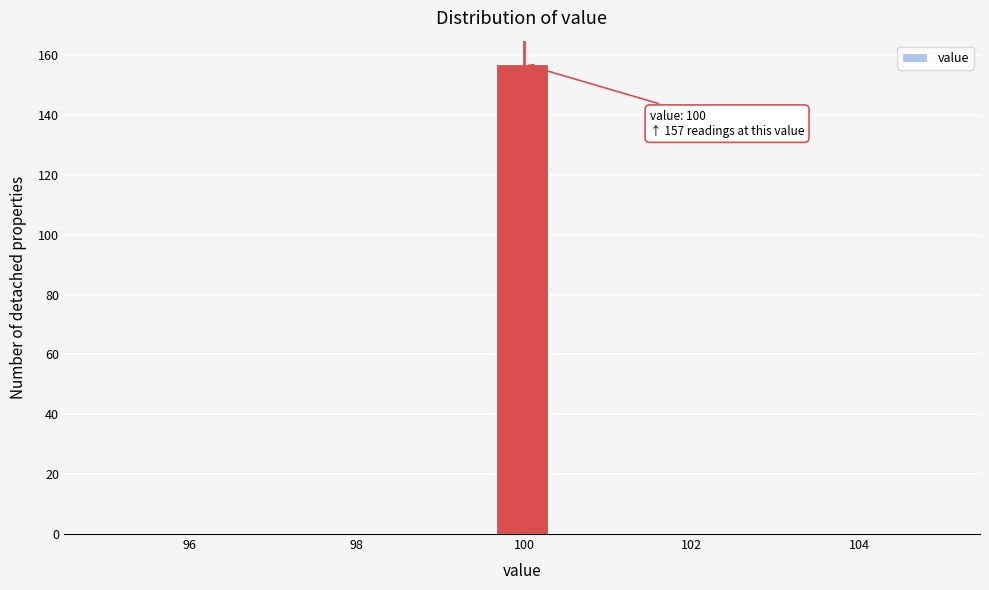

Around what value on the x-axis is the tallest bar? Give the approximate position of its centre, as read against the axis.

100.0